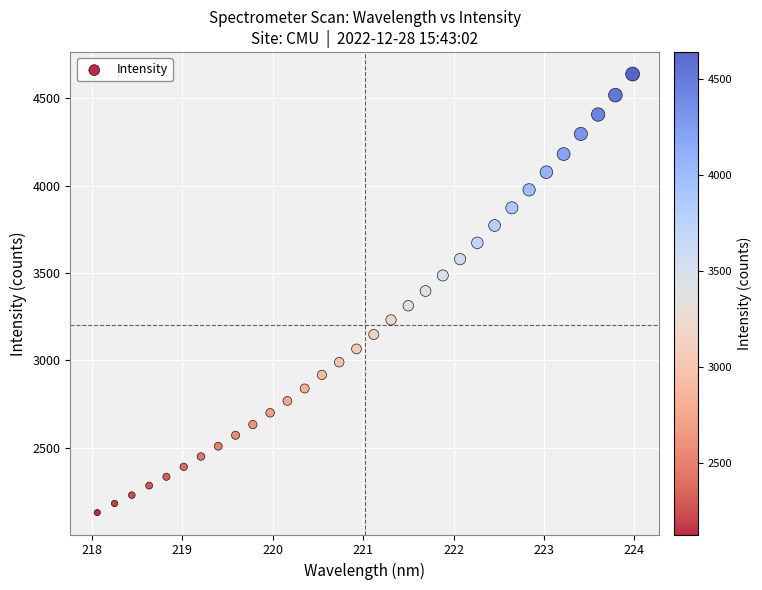

What is the range of X values (max minus min)?

5.9